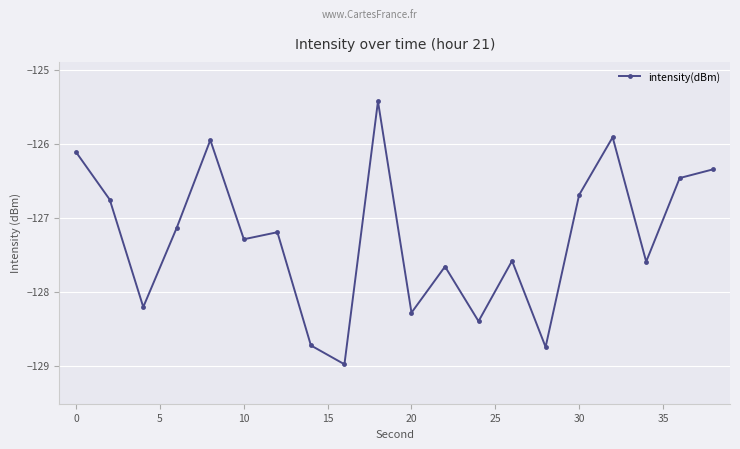

What is the average value?

-127.3